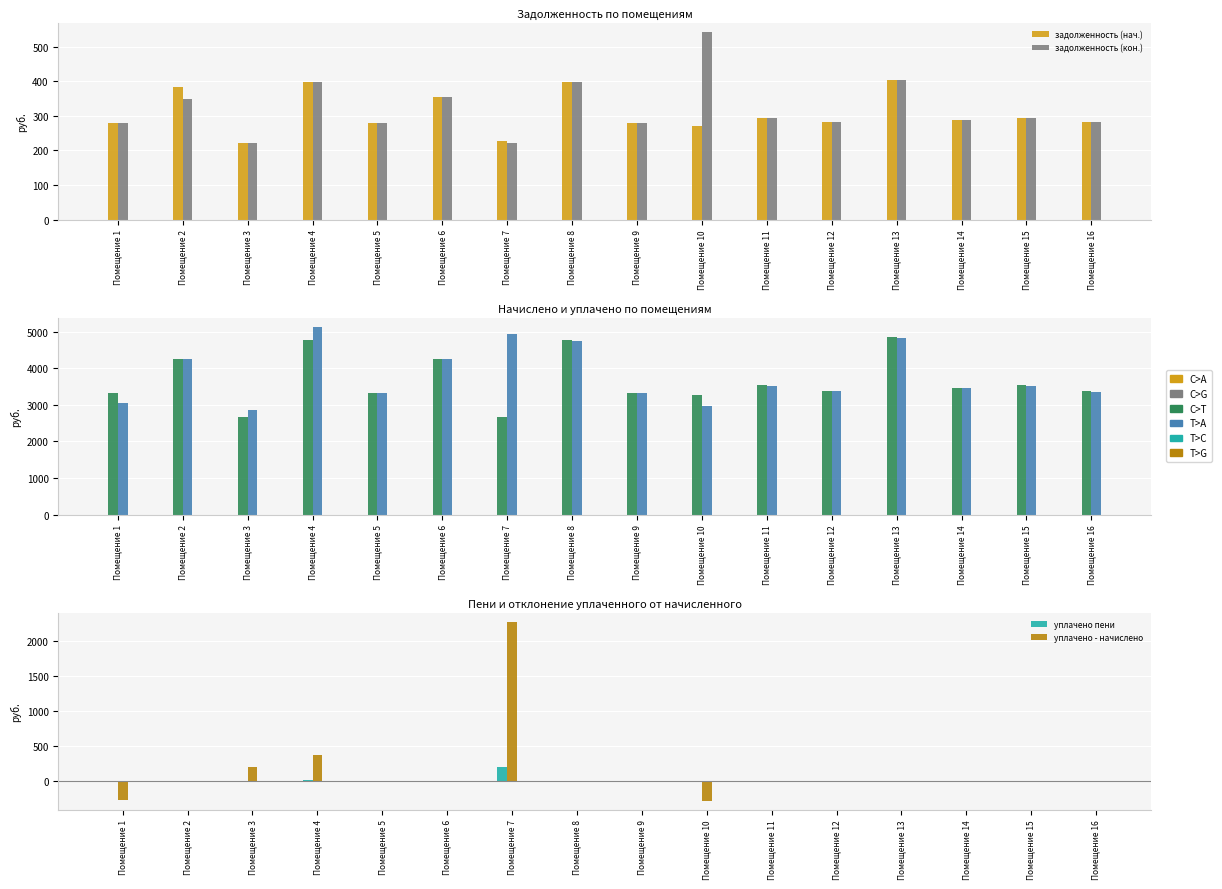

How many groups of bars are there?

16